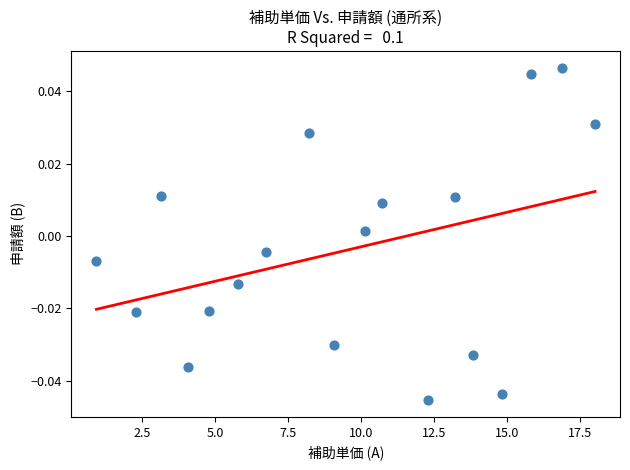

What is the range of X values (max minus min)?

17.1